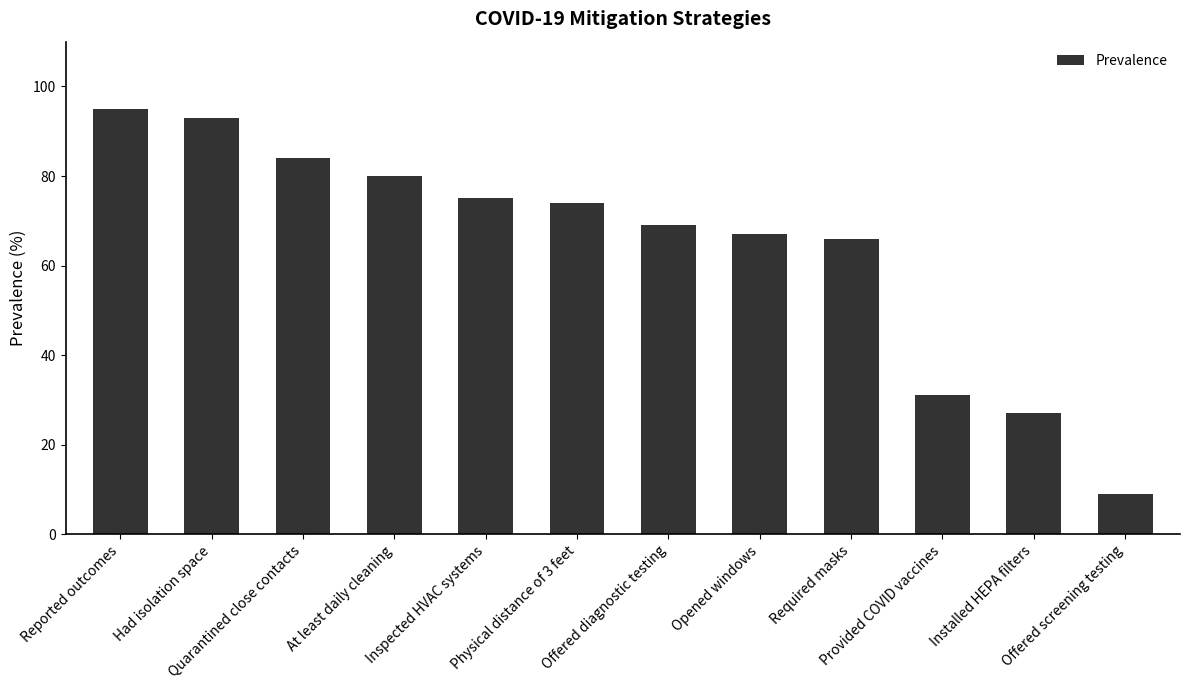

List the labels in order of value, largest first.

Reported outcomes, Had isolation space, Quarantined close contacts, At least daily cleaning, Inspected HVAC systems, Physical distance of 3 feet, Offered diagnostic testing, Opened windows, Required masks, Provided COVID vaccines, Installed HEPA filters, Offered screening testing